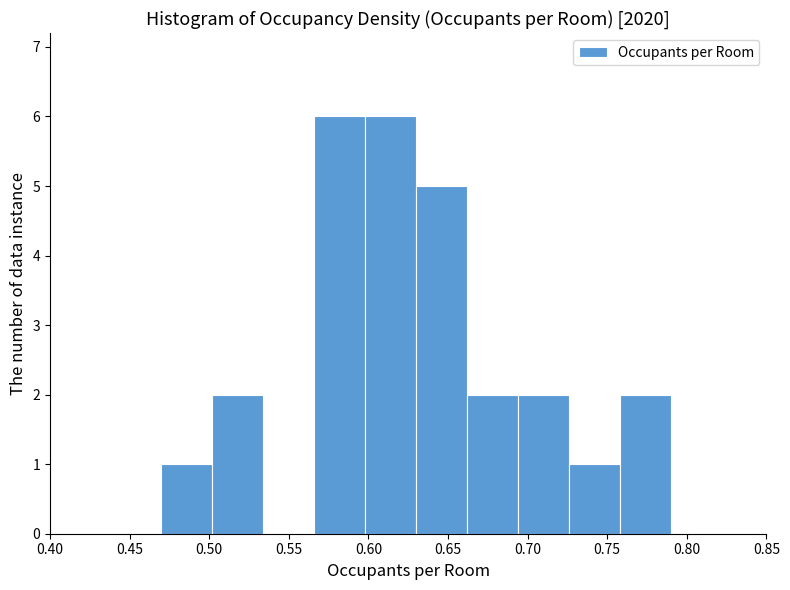

Reading left to right, transcribe this chart: for each bar, give the range it covers on the x-axis and its height. Neither the bar edges nor the heights are printed on the chart, so give them approximately, as read against the axes.

0.470 to 0.502: 1
0.502 to 0.534: 2
0.534 to 0.566: 0
0.566 to 0.598: 6
0.598 to 0.630: 6
0.630 to 0.662: 5
0.662 to 0.694: 2
0.694 to 0.726: 2
0.726 to 0.758: 1
0.758 to 0.790: 2